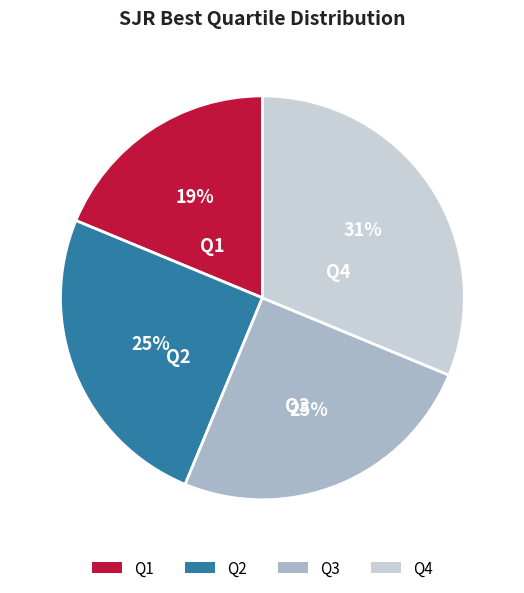

Count the number of slices in the pie.

4